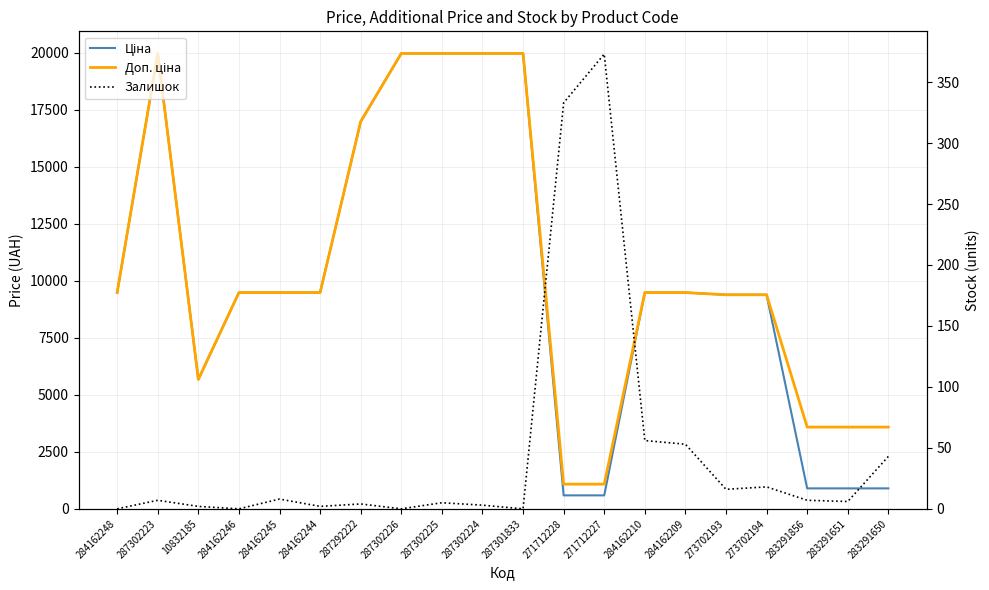

At how many categories does at least one series exceed 3995?

15